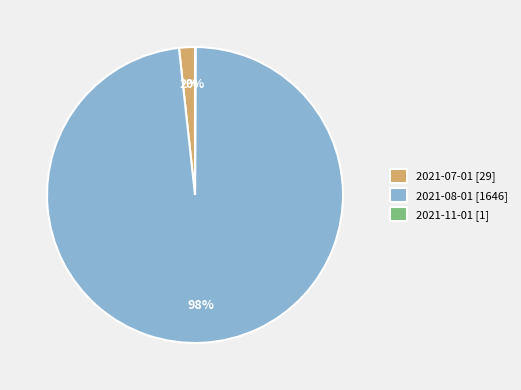

Is it true that 2021-07-01 is 2% of the pie?

True